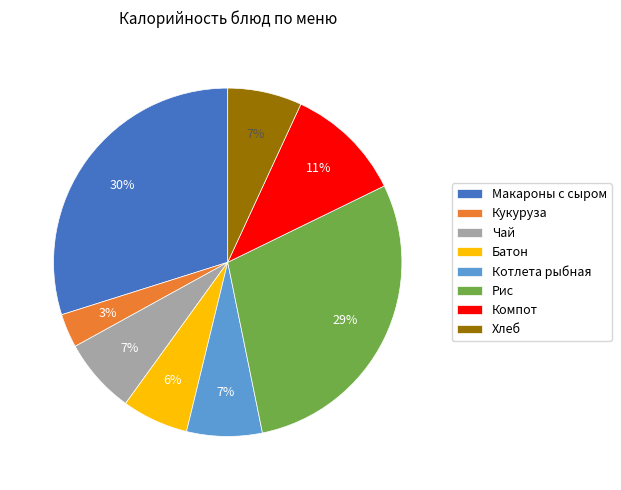

Is there any slice that represents more than half of the pie?

No